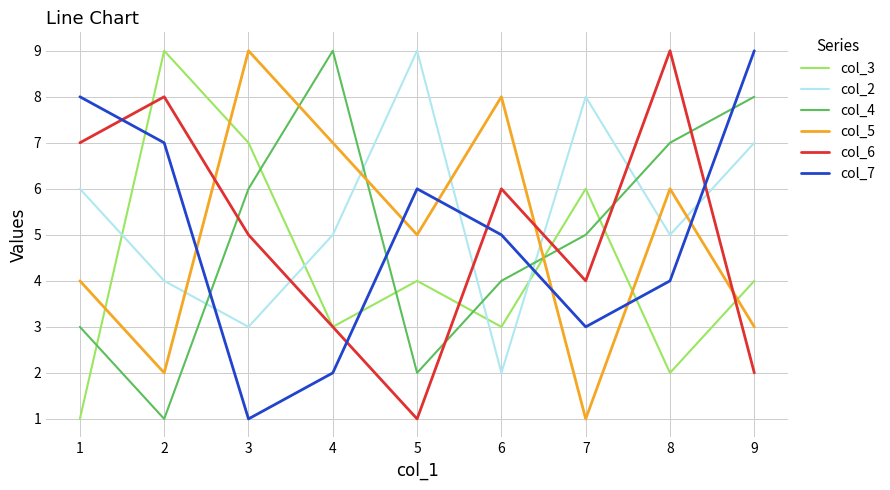

What is the difference between the second highest and second lowest values in the col_5 series?

6